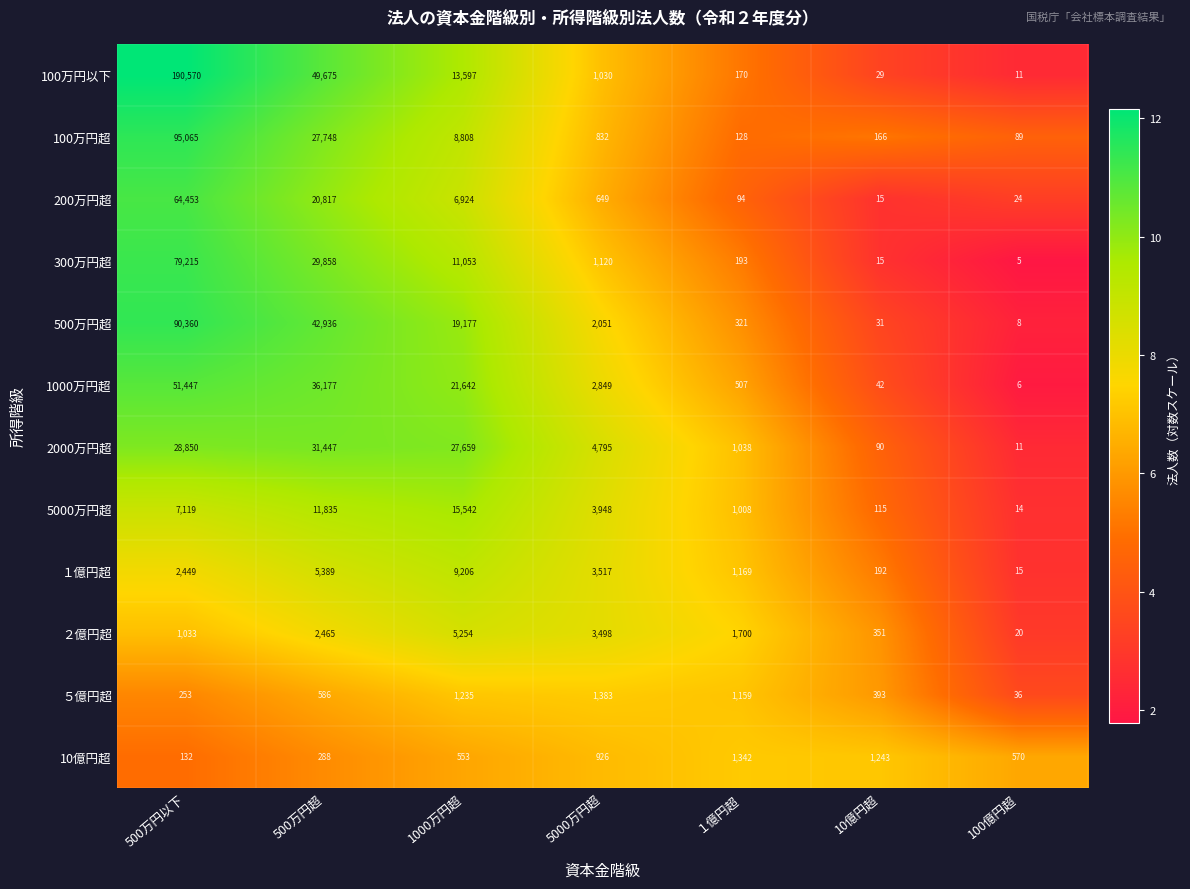

List the labels in order of 100万円超 value, smallest first.

100億円超, １億円超, 10億円超, 5000万円超, 1000万円超, 500万円超, 500万円以下